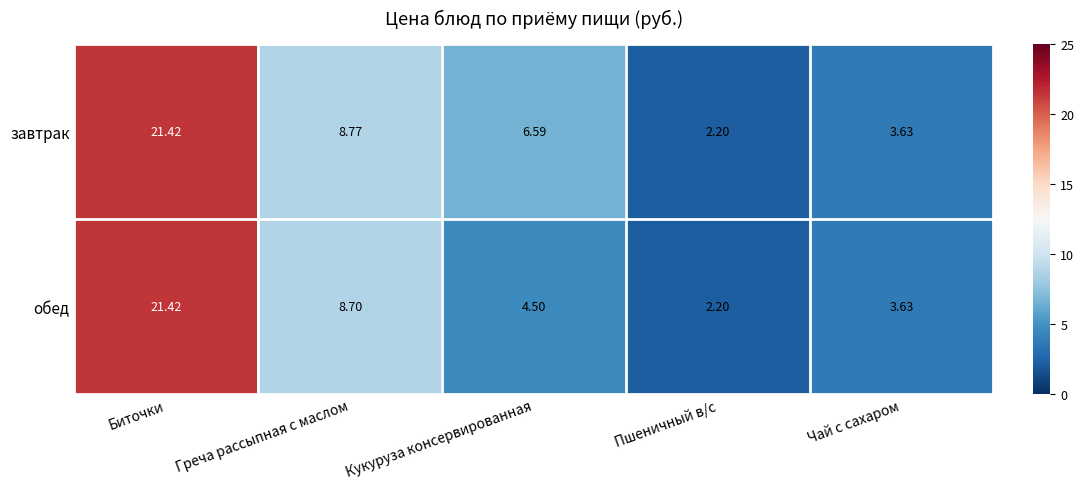

At which label does обед reach its peak?

Биточки